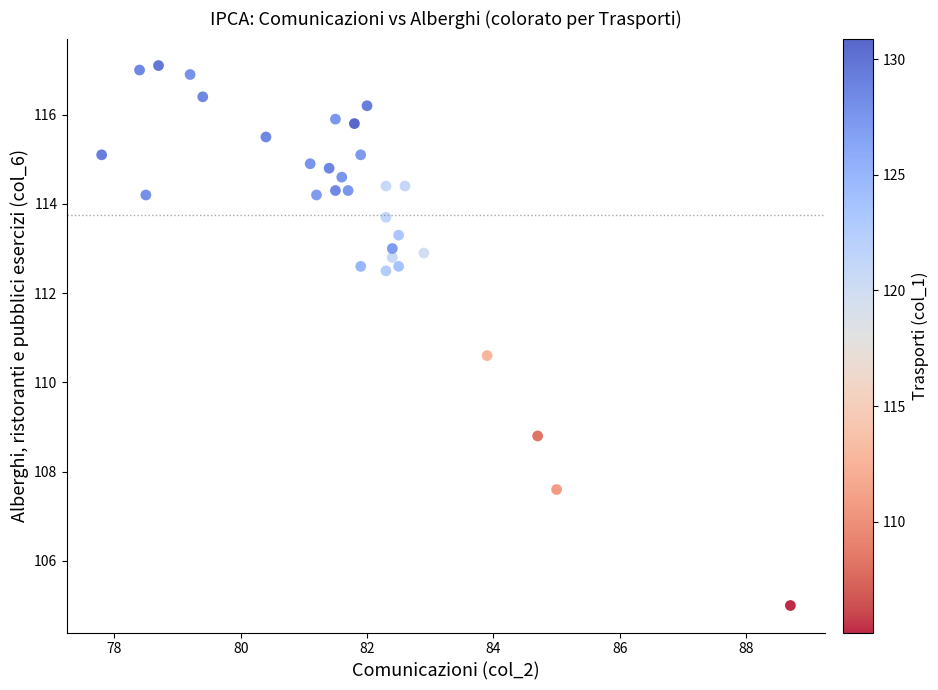

What Y value in the scatter plot is closest to 111?

110.6